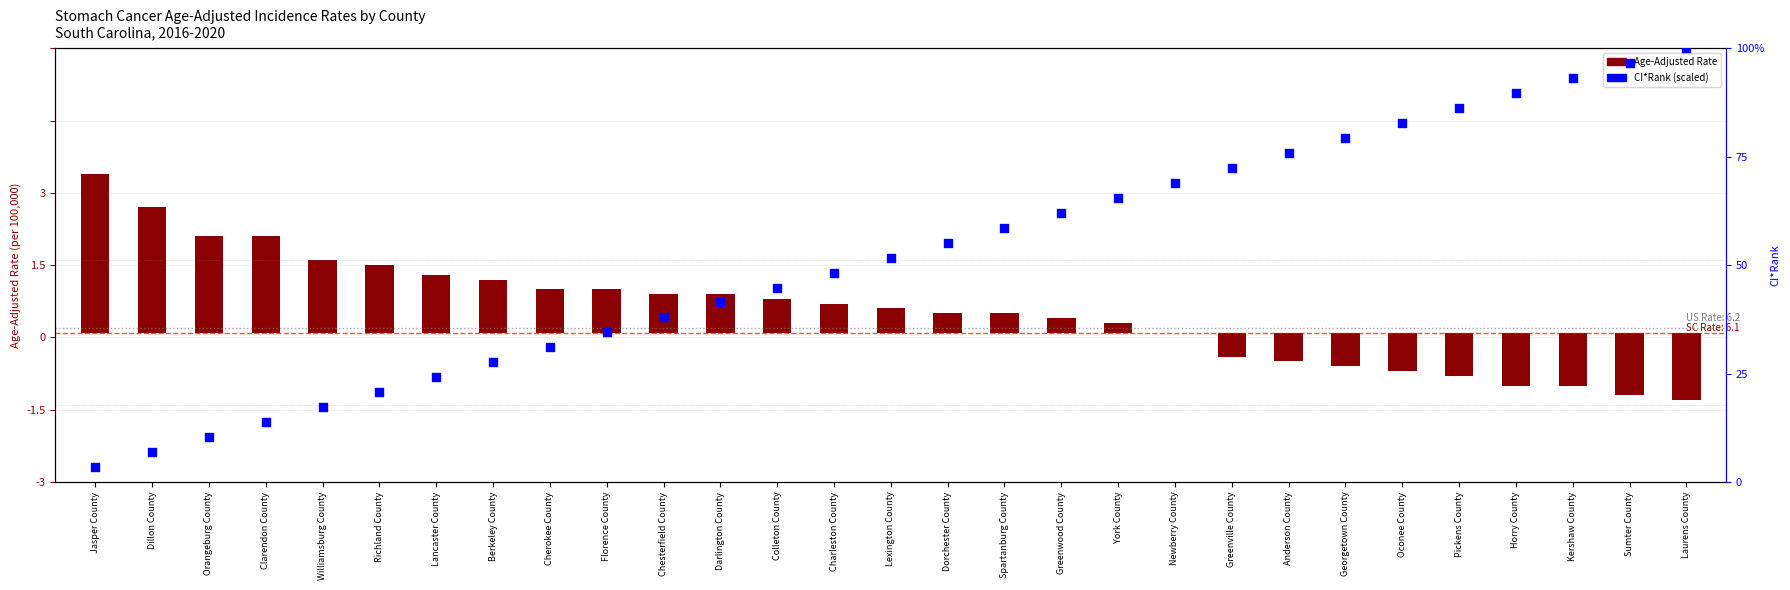

Is the value of Age-Adjusted Rate at Darlington County greater than the value of CI*Rank (scaled) at Williamsburg County?

Yes